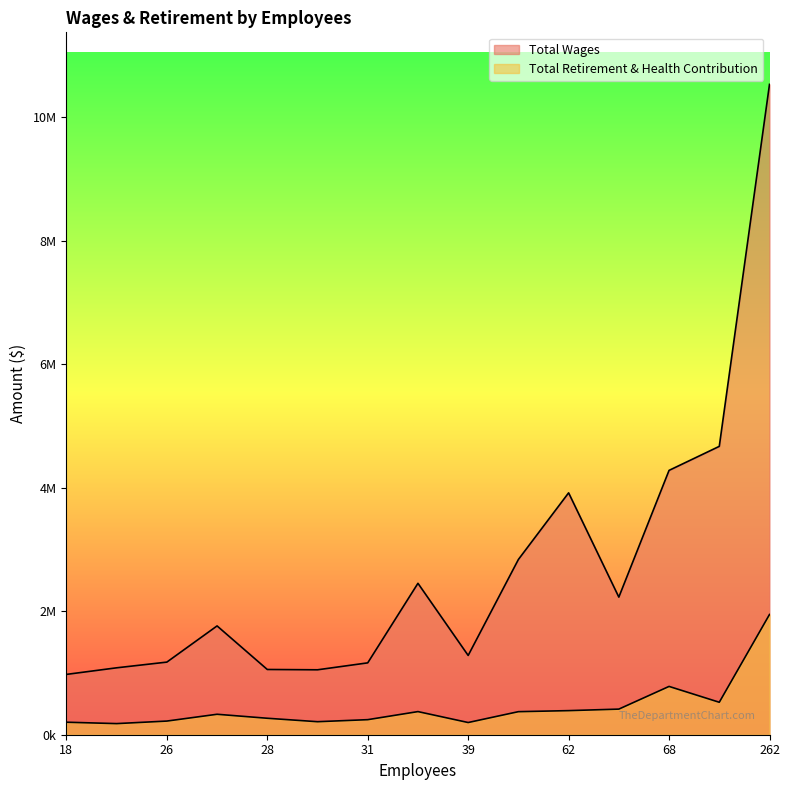

Between 62 and 26, which is larger?

62